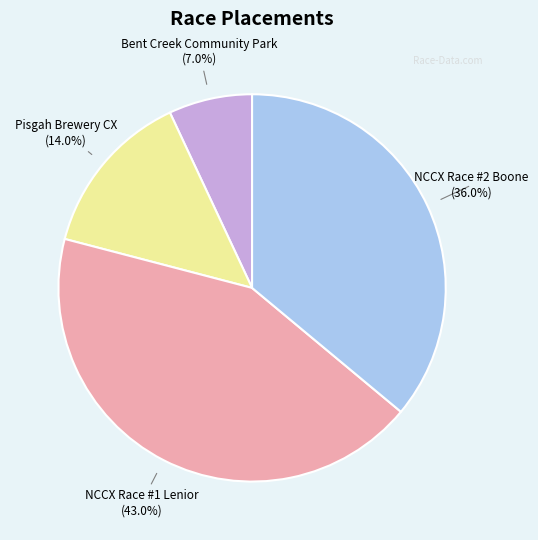

How many slices are in this pie chart?

4